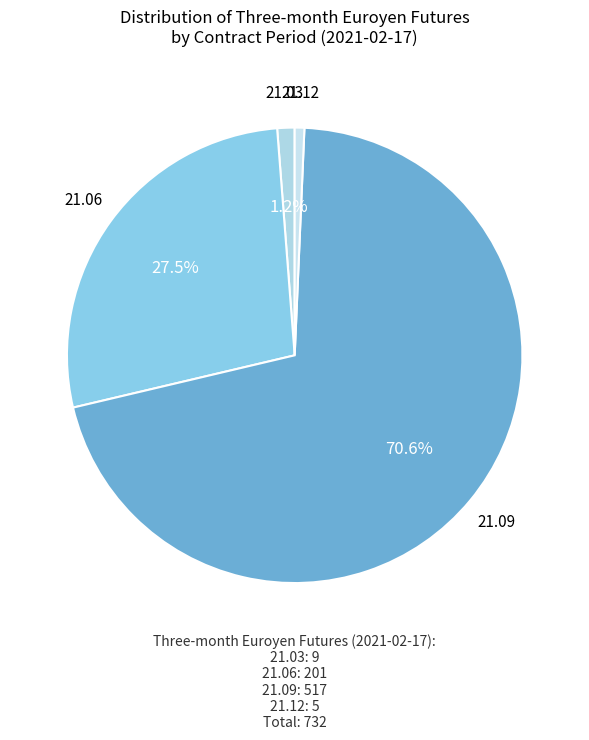

Approximately how many times larger is the value at 21.12 compared to 21.03?

0.6